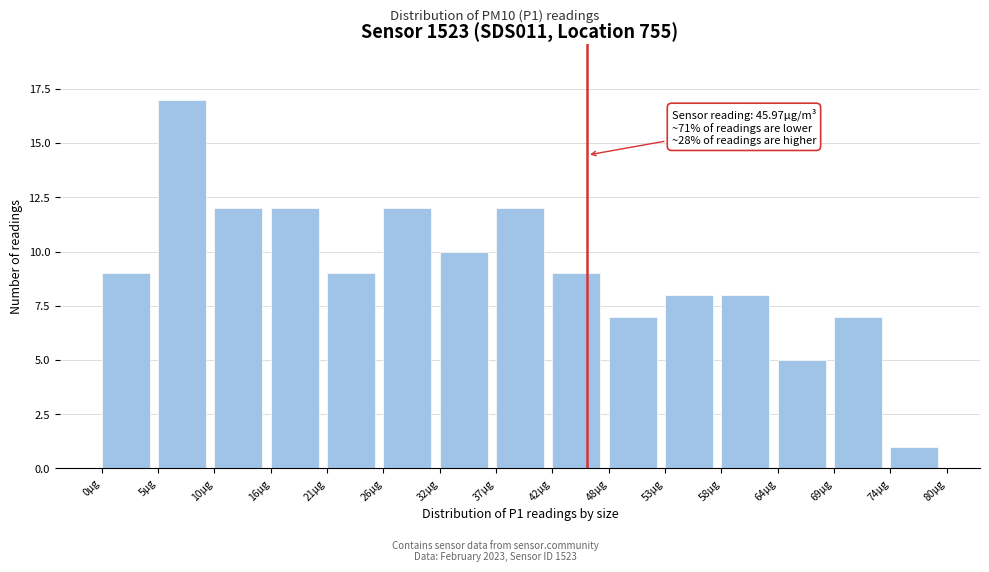

Over which range of the x-axis is the bar tallest?

5 to 11